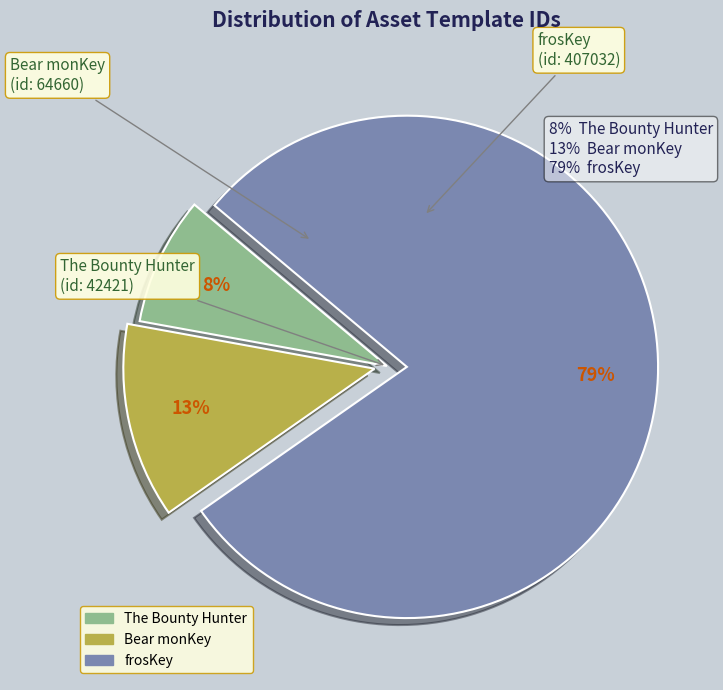

Do frosKey and The Bounty Hunter together represent more than half of the pie?

Yes